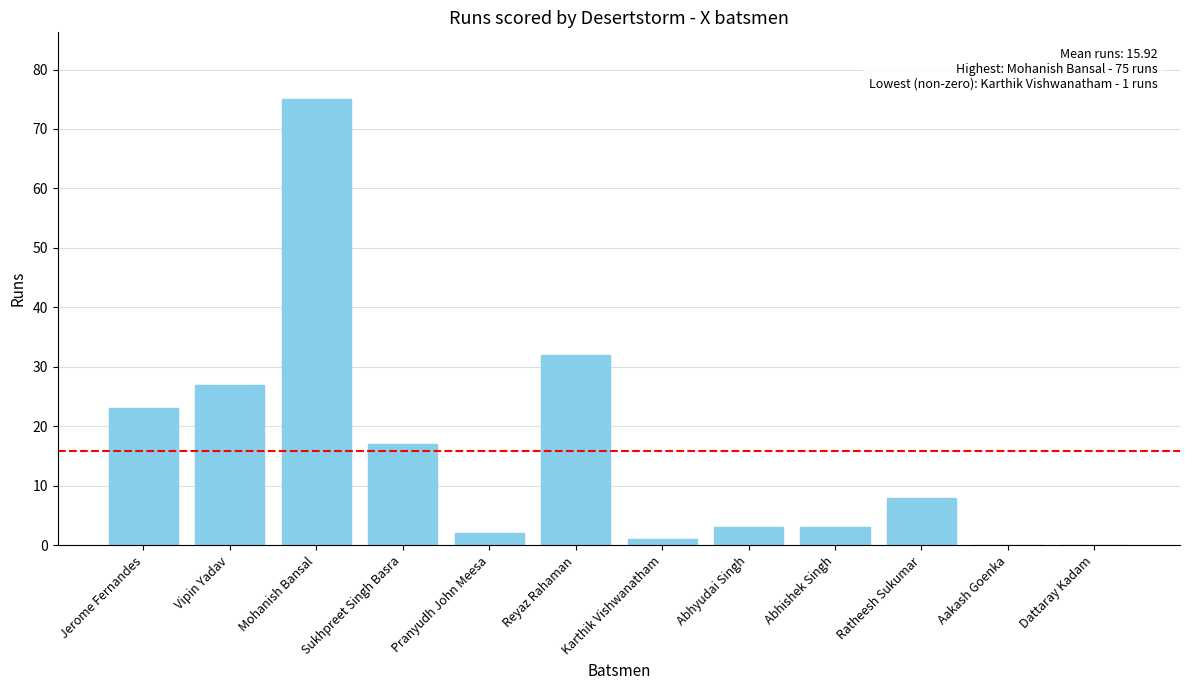

What is the change in value from Sukhpreet Singh Basra to Aakash Goenka?

-17